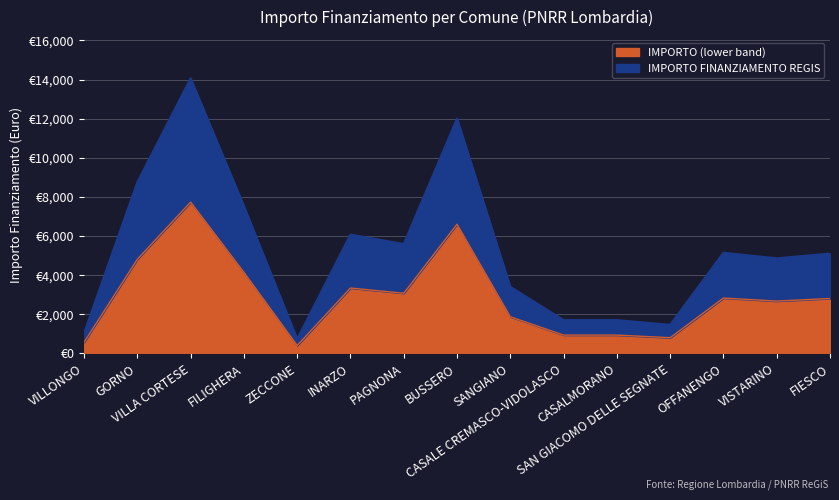

True or false: there are more than 0 points higher than both neighbors.

True